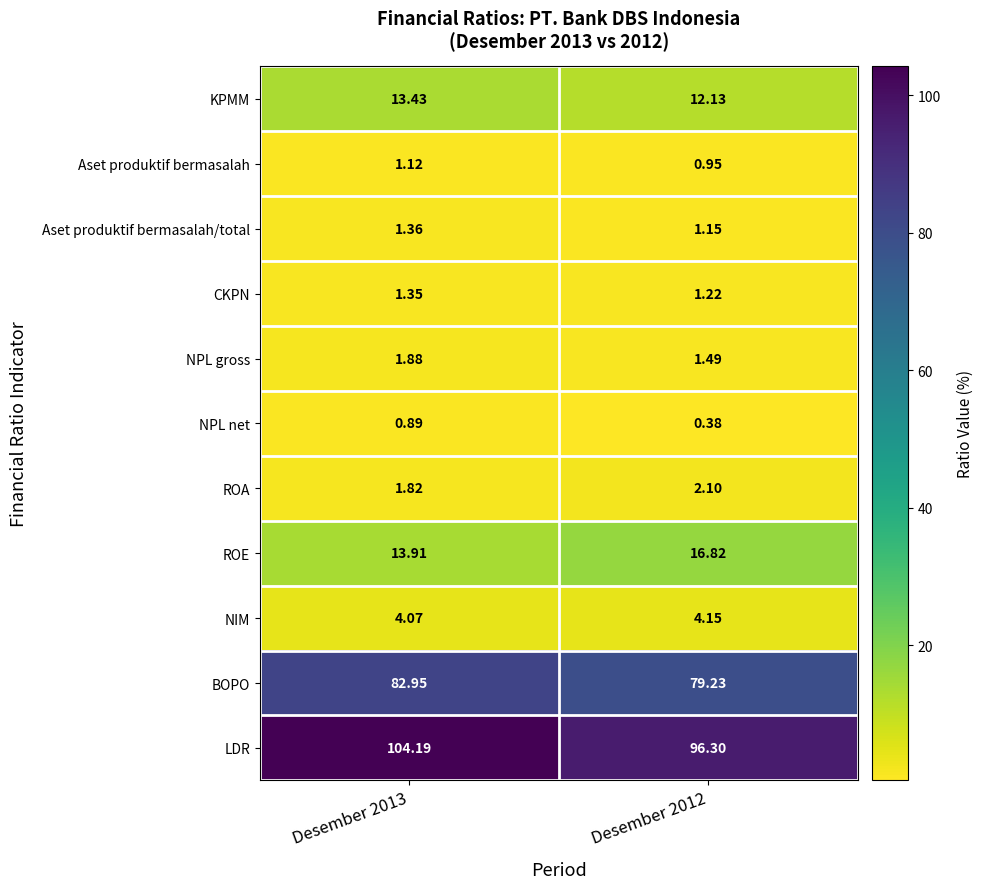

Which series changed the most between Desember 2013 and Desember 2012?

LDR